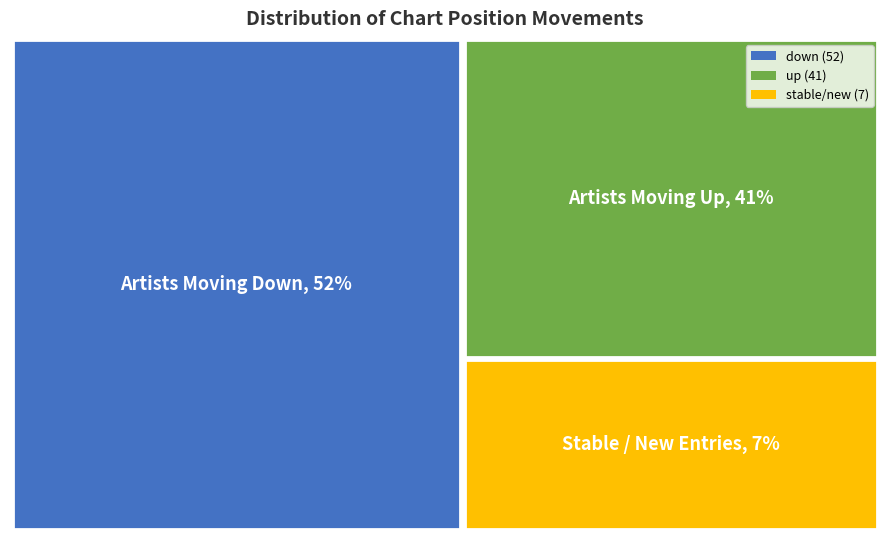

Is it true that up is 41% of the pie?

True